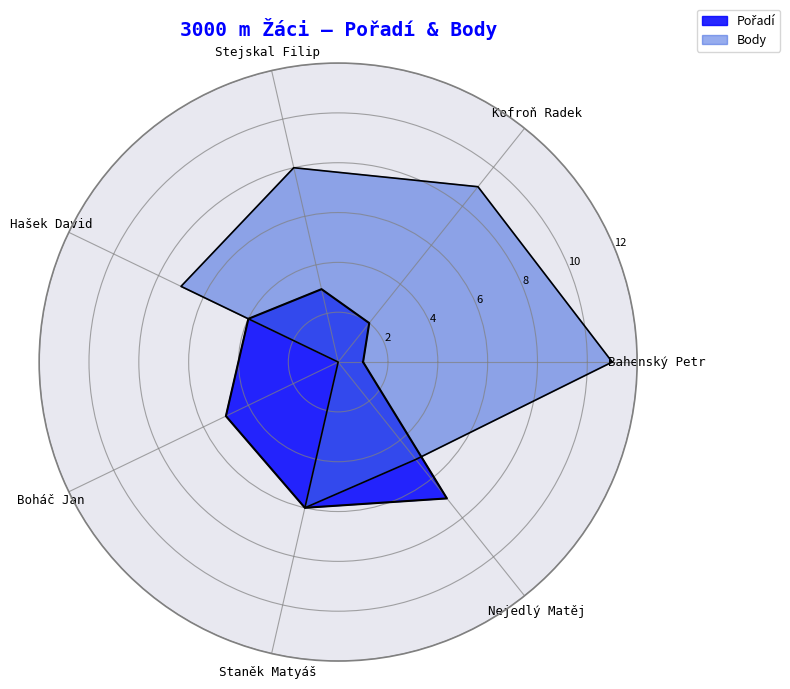

Read the Body value at Stejskal Filip, to the nearest 10.

10